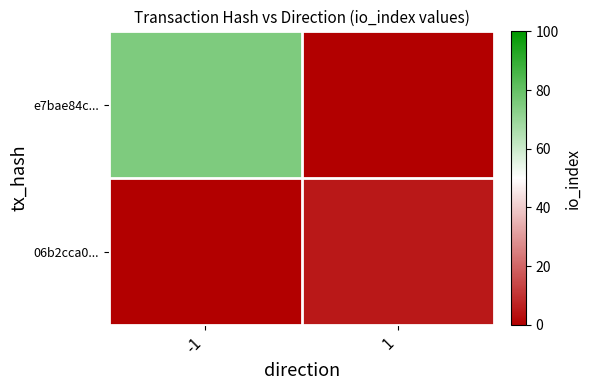

Reading right to left, list all the values displayed in this chart.

e7bae84c...: 1=0	-1=75
06b2cca0...: 1=5	-1=0